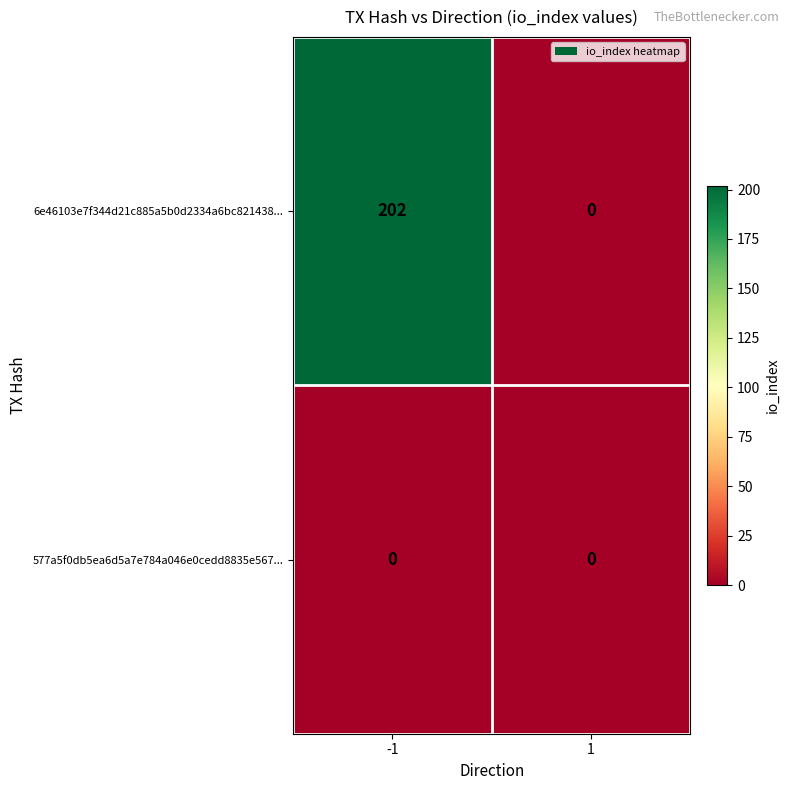

Which series has the widest spread of values?

6e46103e7f344d21c885a5b0d2334a6bc821438...